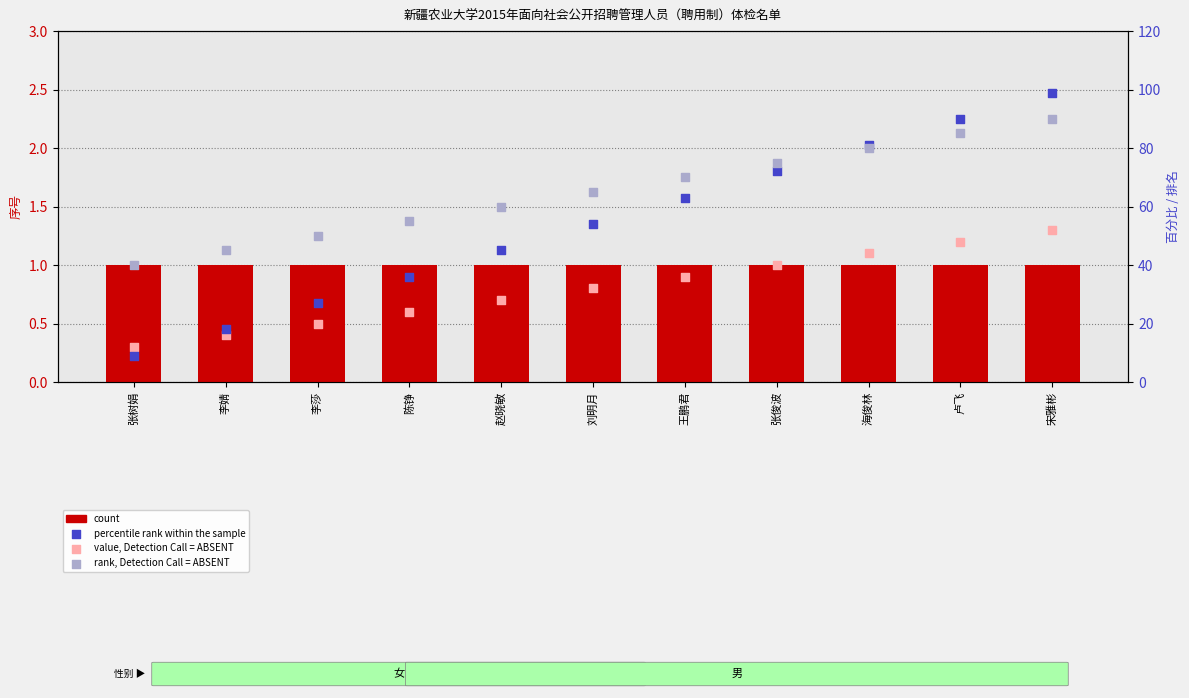

Which series contains the highest Y value?

percentile rank within the sample